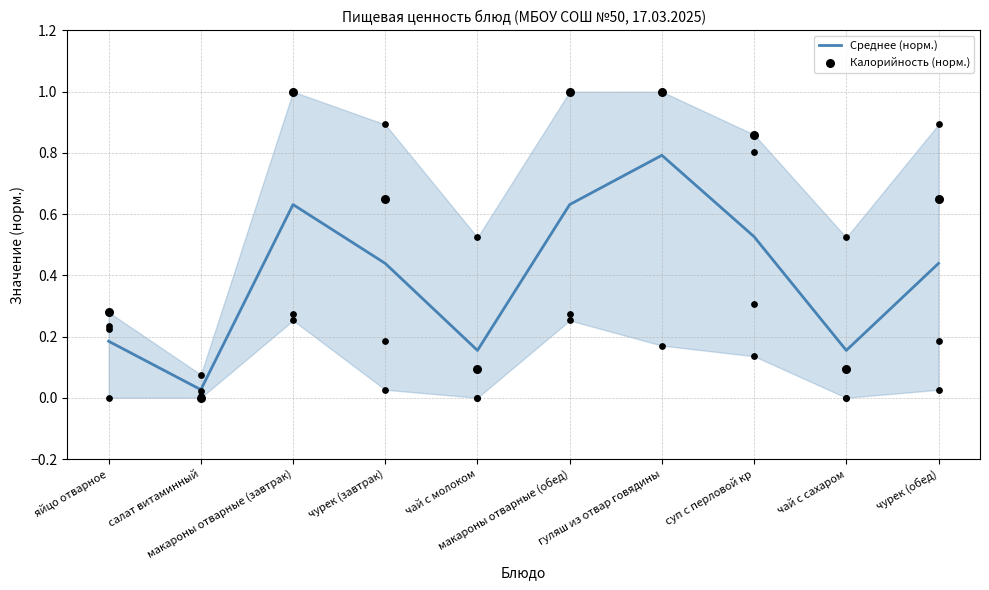

What are all the series names shown in the legend?

Среднее (норм.), Калорийность (норм.)